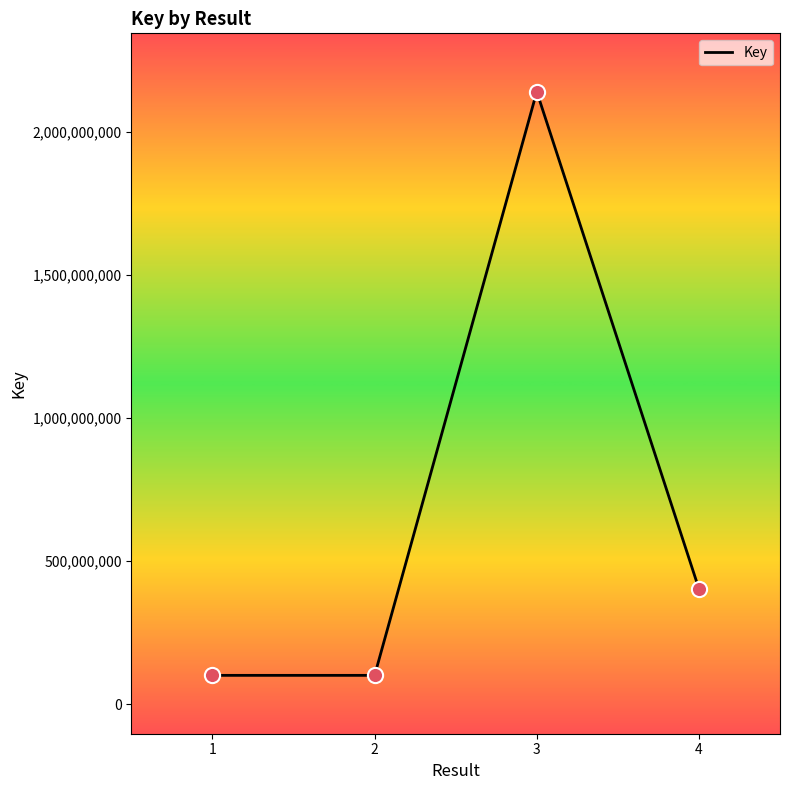

Which has a higher value, 1 or 4?

4